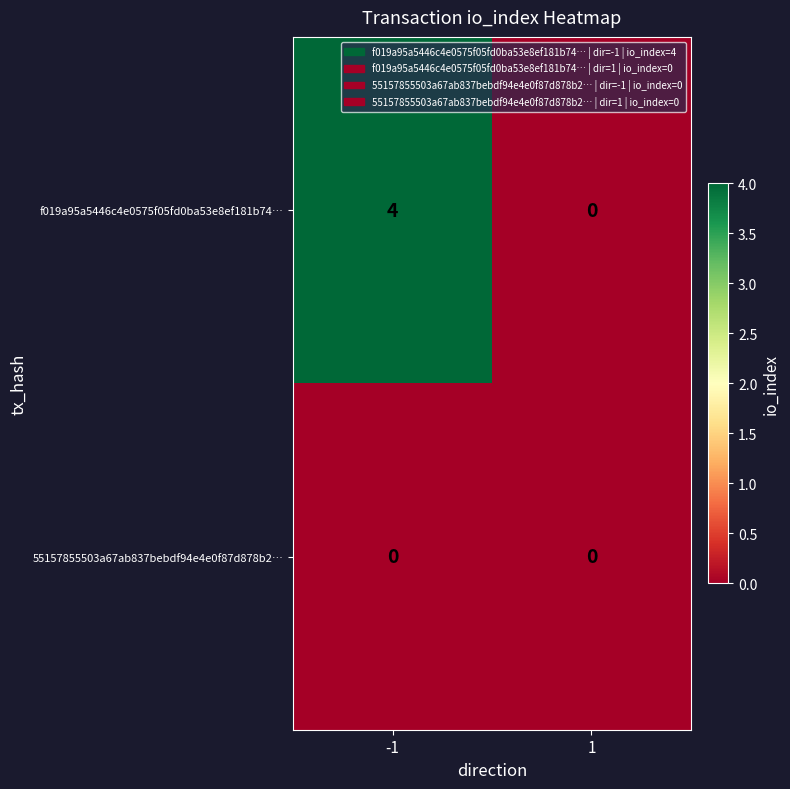

How many series are shown in this chart?

2